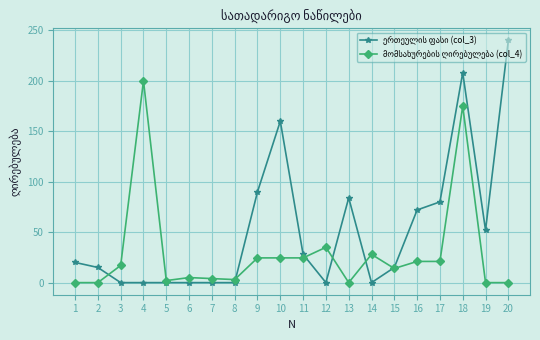

What is the spread (max minus min) of values at 2?

15.0